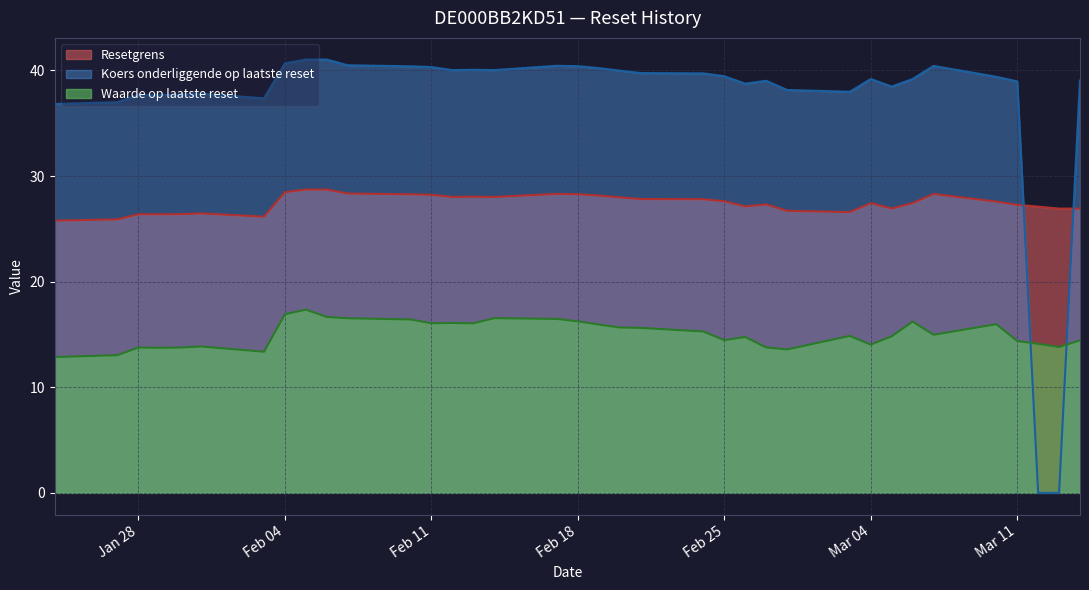

At which category is the sum across all series the highest?

2025-02-05